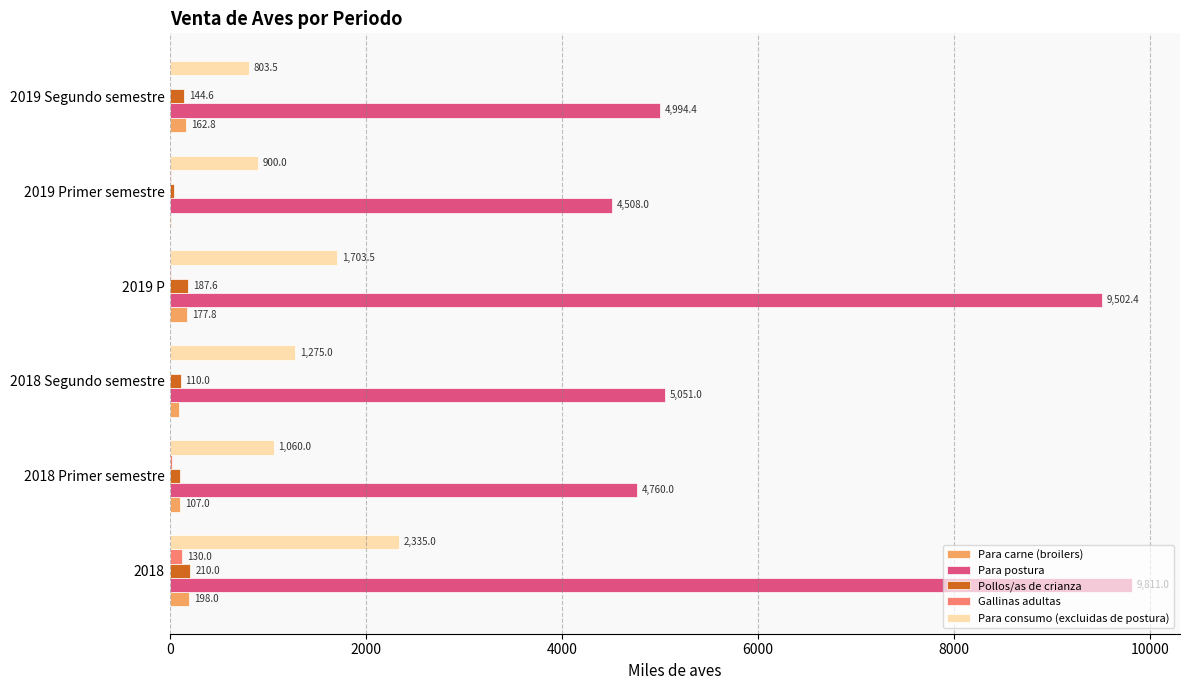

What is the sum of the Para consumo (excluidas de postura) values at 2019 Primer semestre and 2019 P?

2603.5